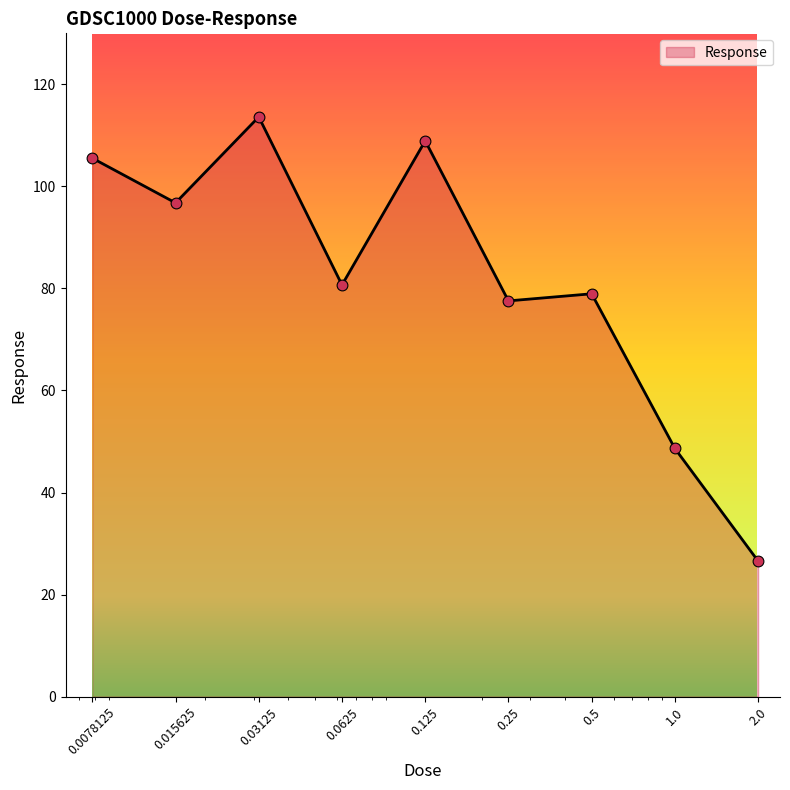

What is the difference between the maximum and minimum values?

87.1